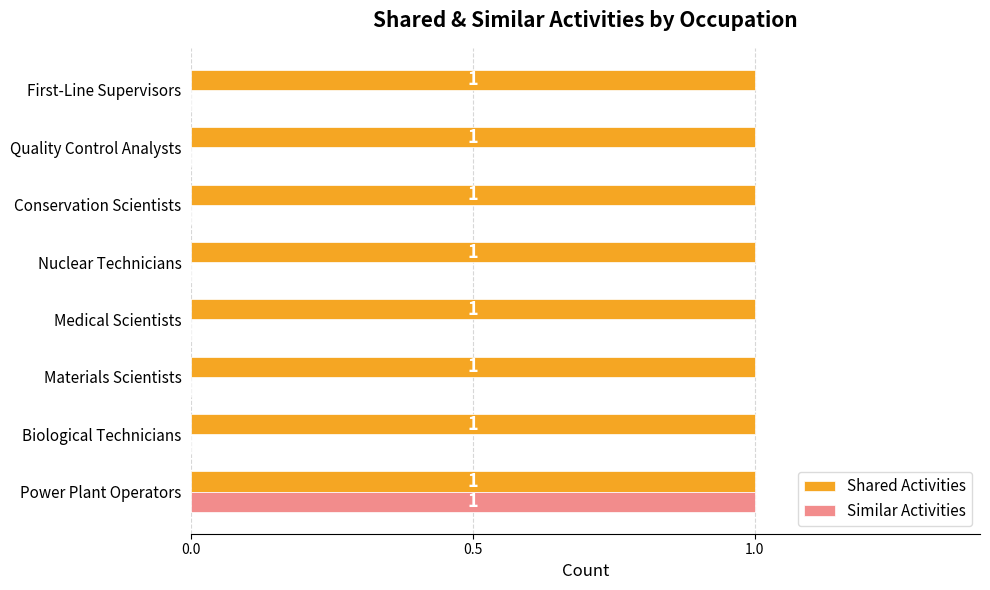

At which label does Similar Activities reach its peak?

Power Plant Operators